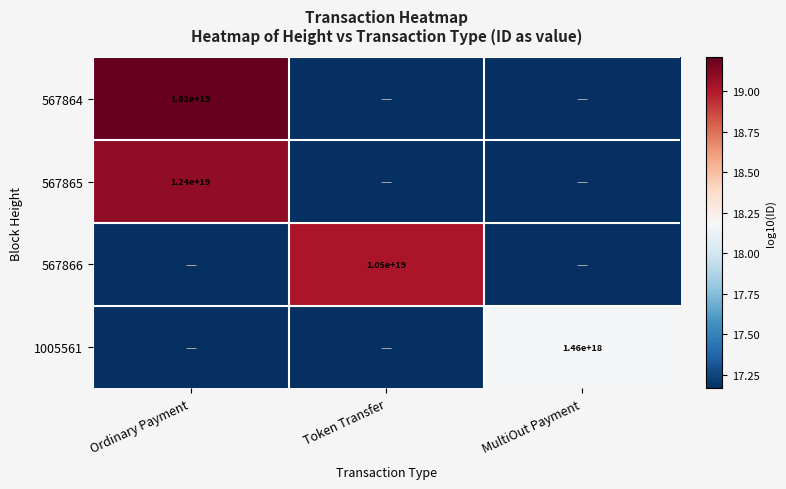

True or false: 567865 has a value of 17.2 at MultiOut Payment.

True